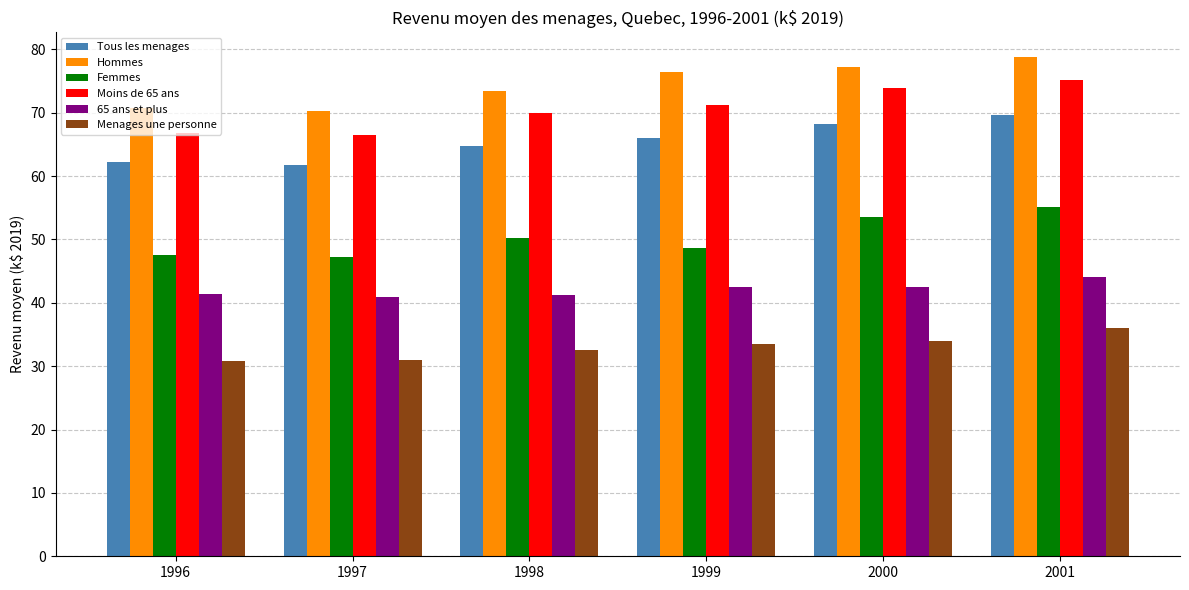

The value of Moins de 65 ans at 1998 is 21.1. True or false?

False